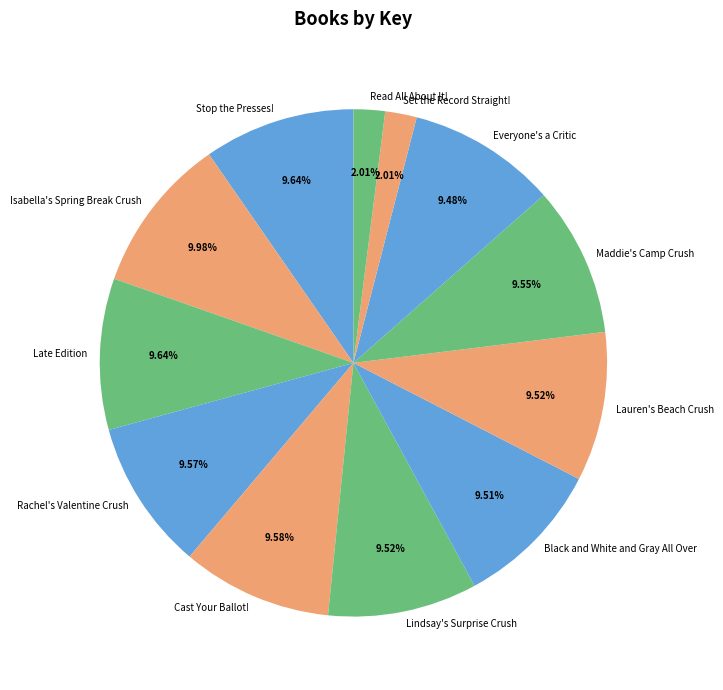

To the nearest percent, what is the difference between the Rachel's Valentine Crush and Set the Record Straight! slice percentages?

8%